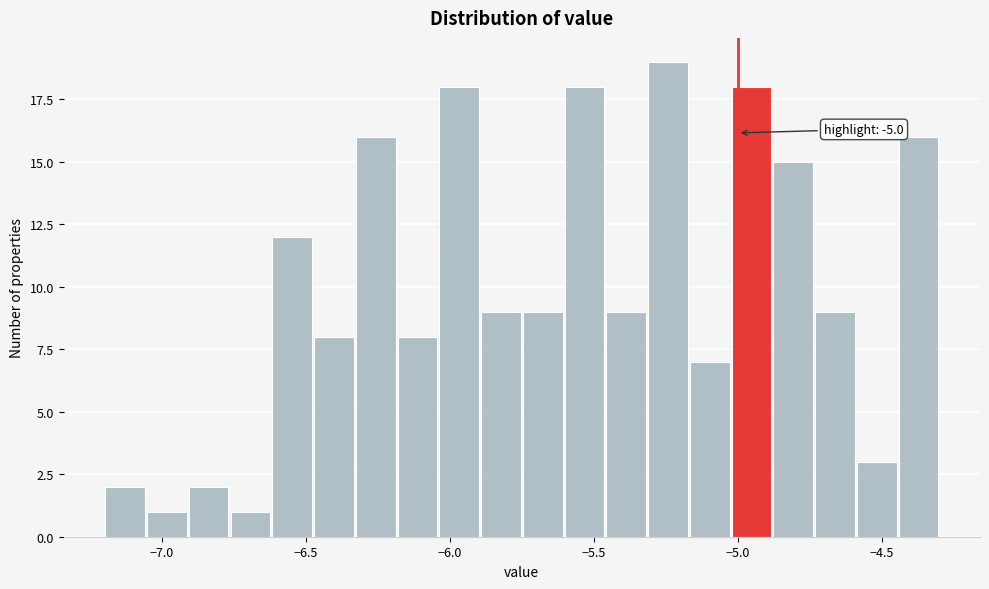

Read against the x-axis, roughly where is the centre of the tallest bar?

-5.25